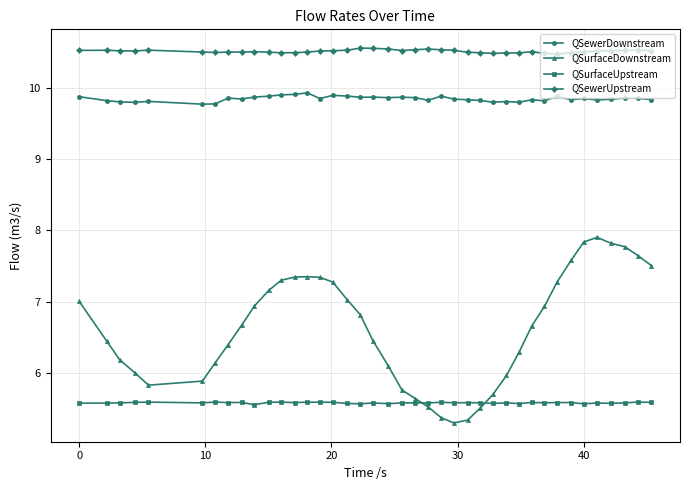

How many times do QSurfaceDownstream and QSurfaceUpstream cross each other?

2